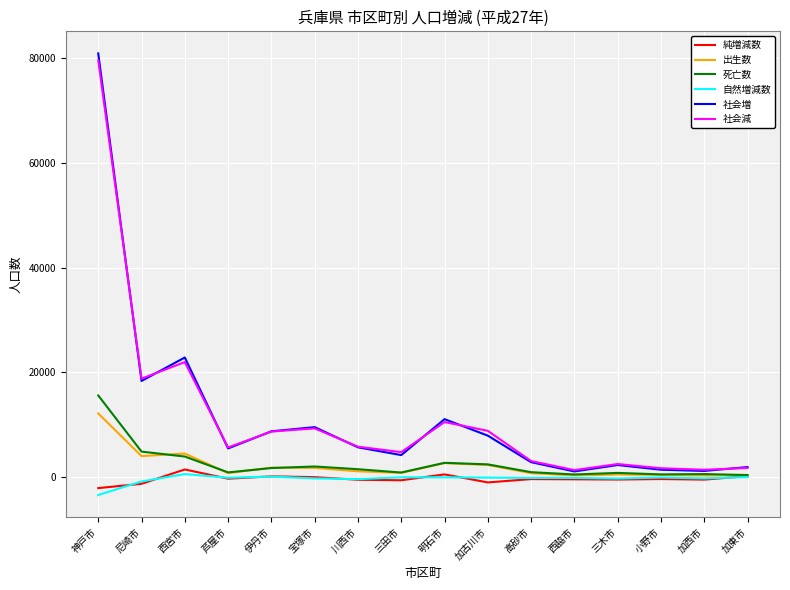

Which series changed the most between 三田市 and 三木市?

社会減